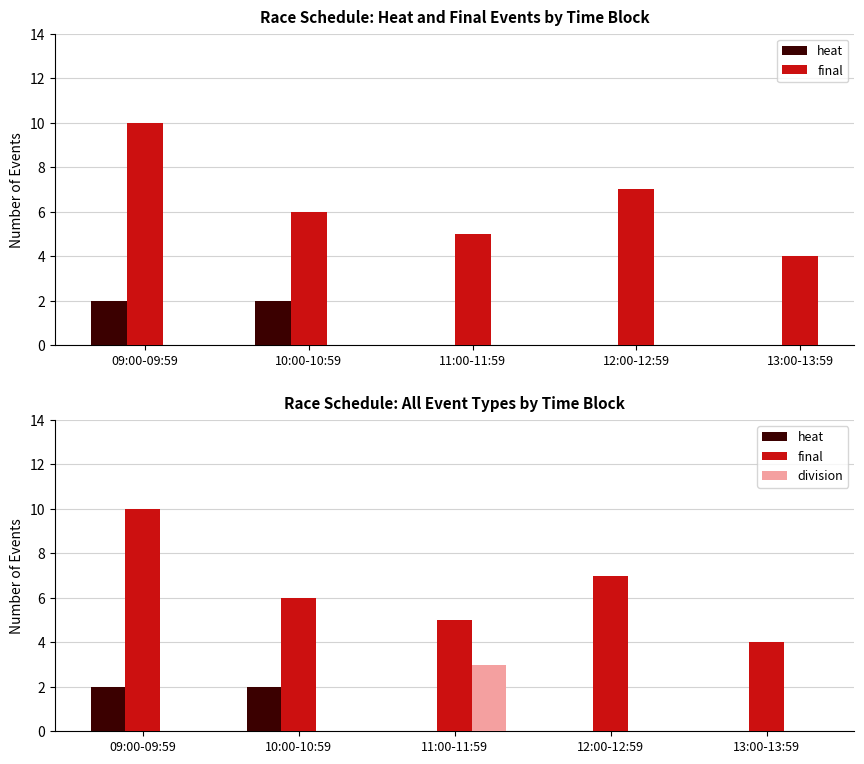

How many values in the final series exceed 6?

2